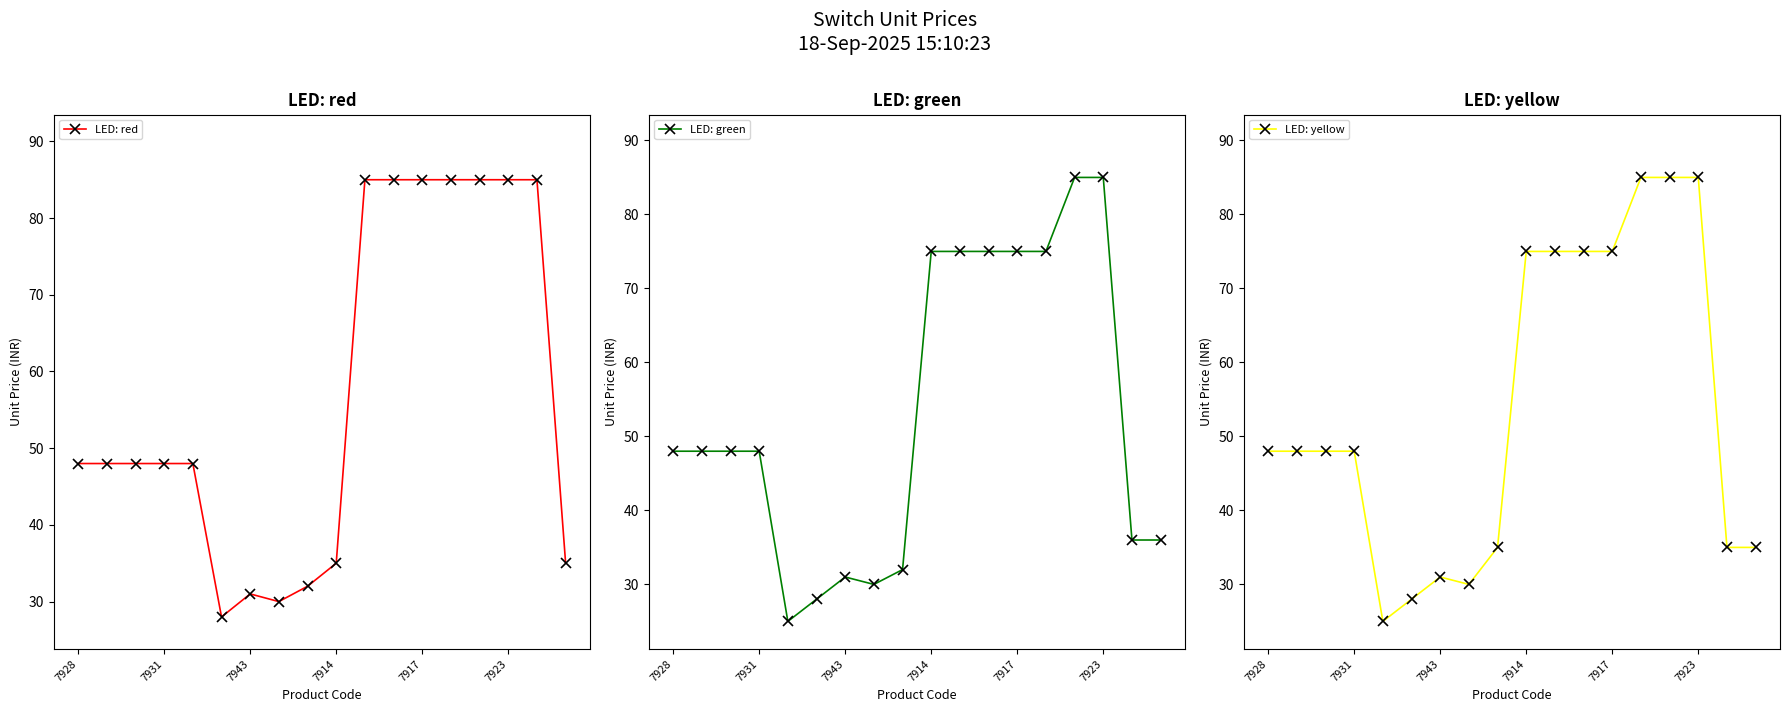

Reading left to right, list all the values displayed in this chart.

LED: red: 48	48	48	48	48	28	31	30	32	35	85	85	85	85	85	85	85	35
LED: green: 48	48	48	48	25	28	31	30	32	75	75	75	75	75	85	85	36	36
LED: yellow: 48	48	48	48	25	28	31	30	35	75	75	75	75	85	85	85	35	35